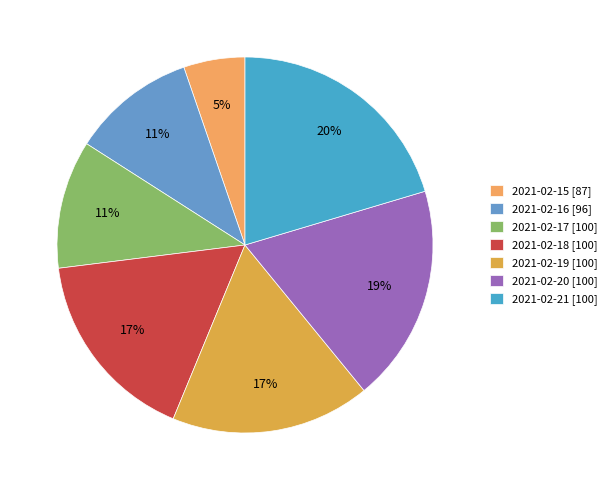

To the nearest percent, what is the average slice percentage?

14%